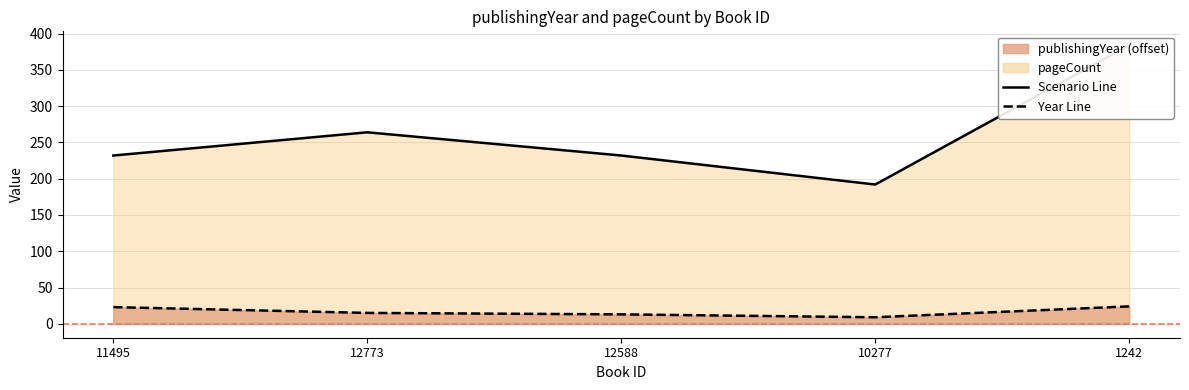

Count the pageCount line values in the range 232 to 264.

3